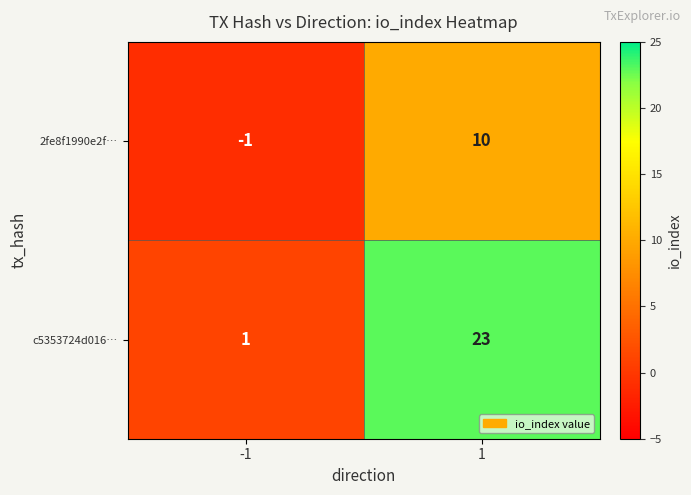

What is the difference between the 2fe8f1990e2f… values at -1 and 1?

11